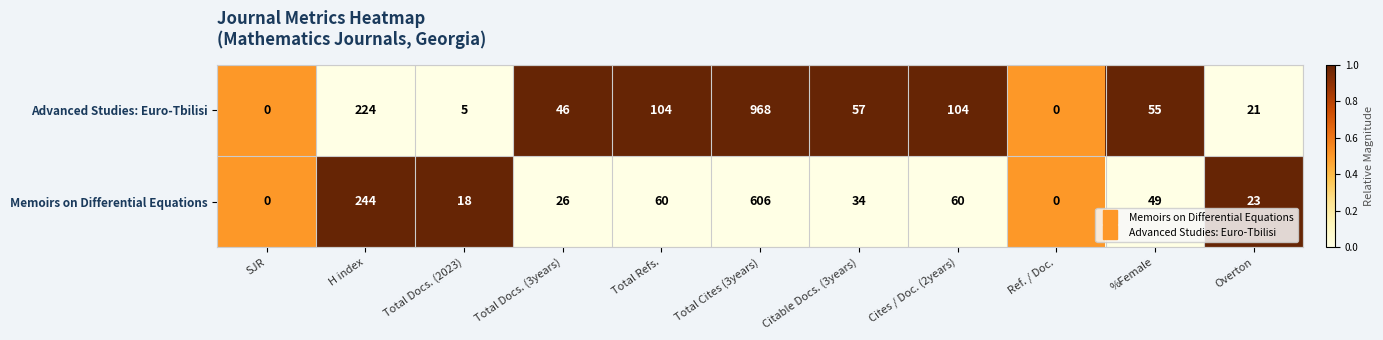

At which label is Advanced Studies: Euro-Tbilisi closest to 484?

H index